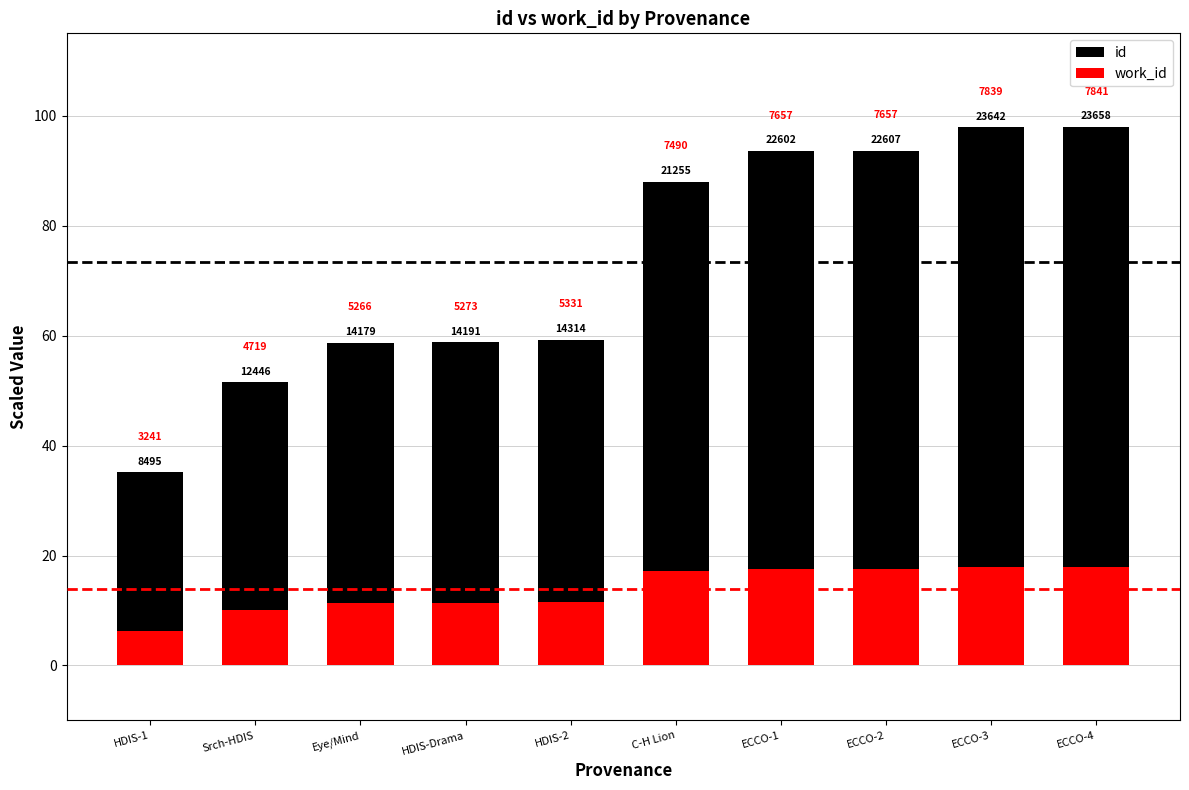

What is the value of the work_id bar at the 5th from the left?

11.6